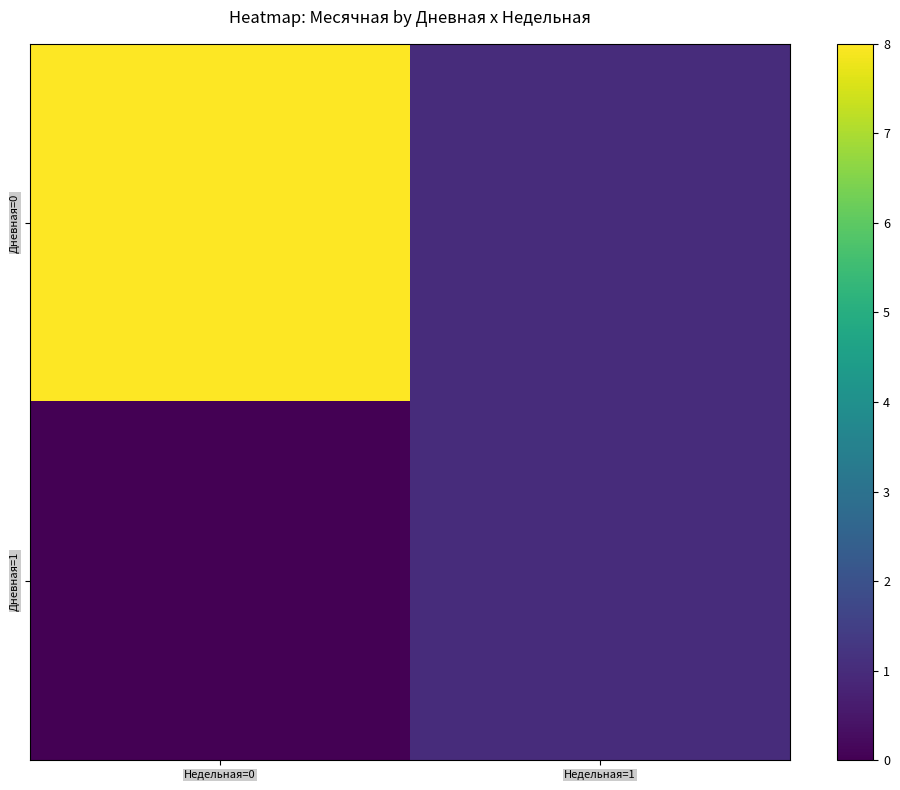

Which category has the highest value across all series?

Недельная=0